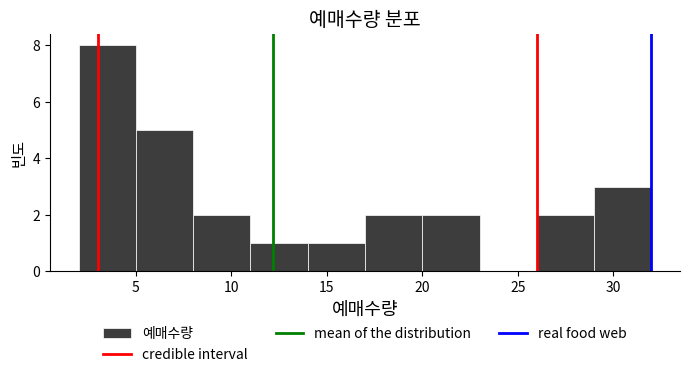

How tall is the bar that spans 17 to 20 on the x-axis? The values are not printed on the chart, so give them approximately, as read against the axis.

2